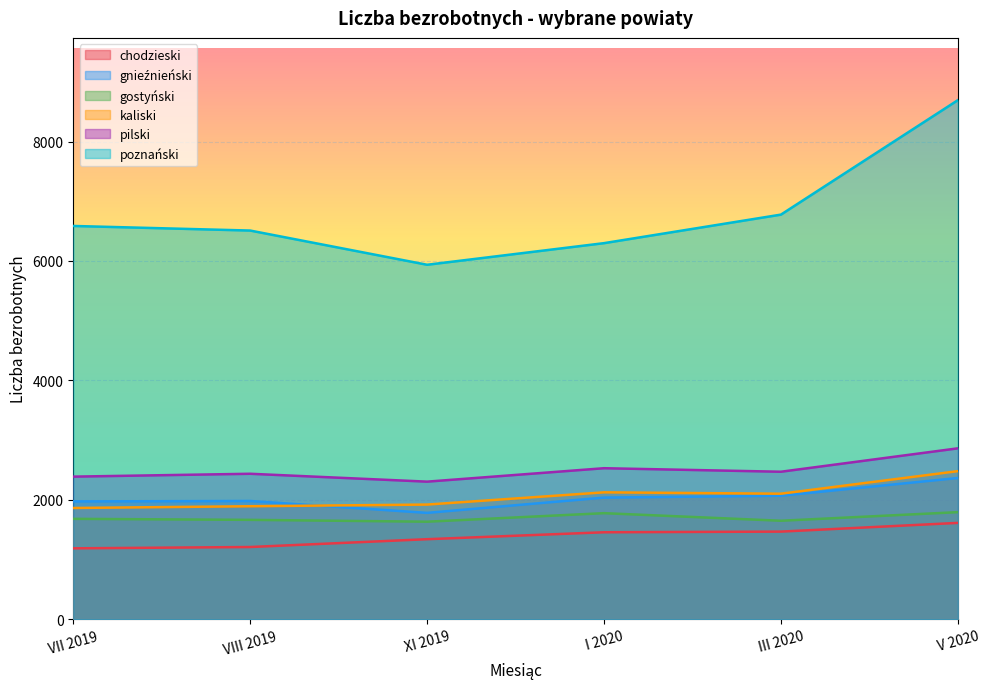

Which series has the largest total across all categories?

poznański